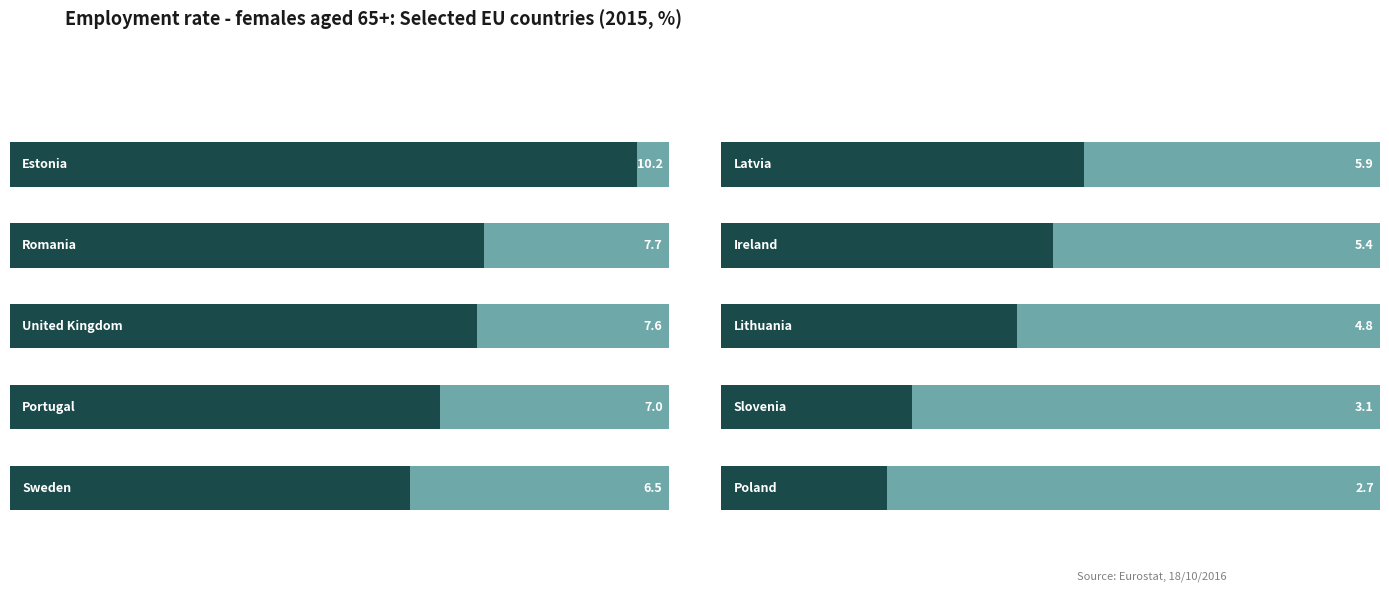

The value of 2011 at United Kingdom is 10.3. True or false?

False